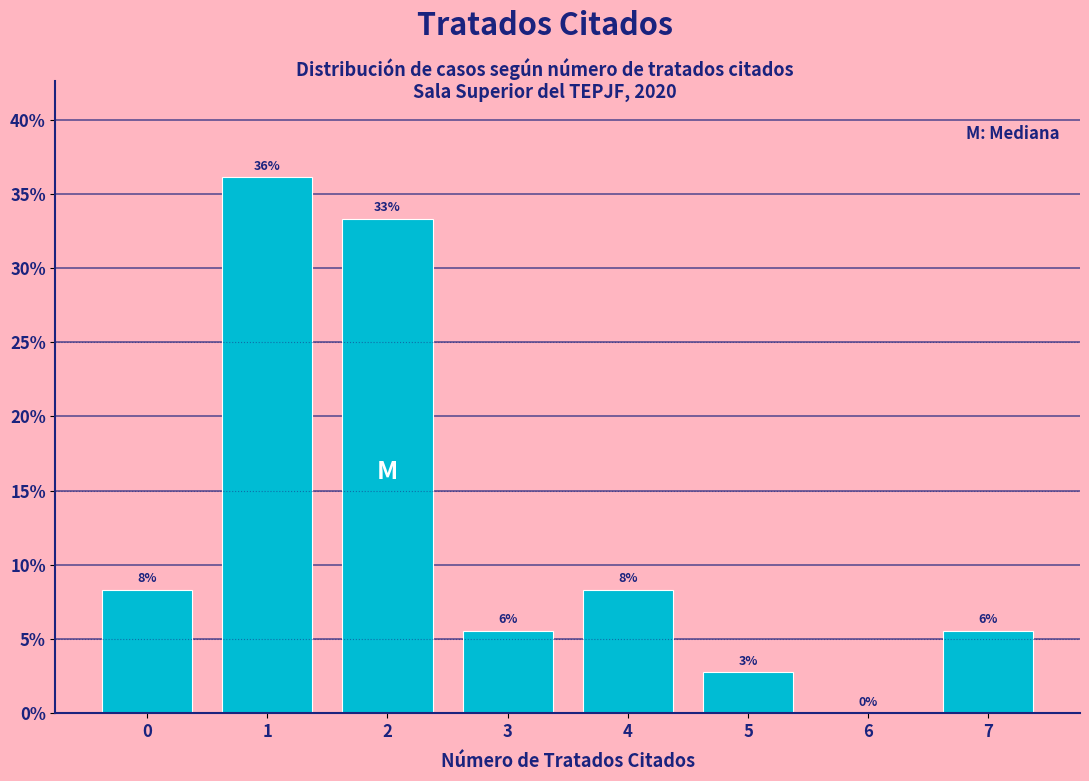

Are the bars horizontal?

No